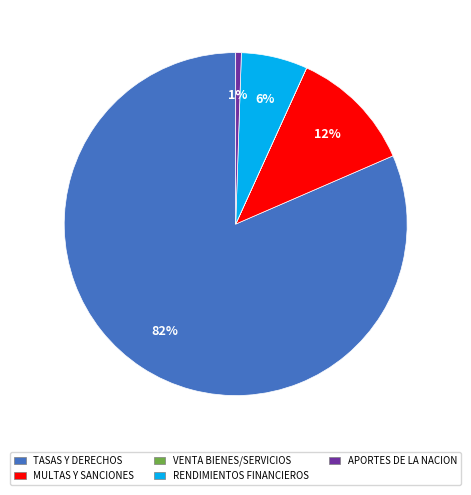

What is the largest slice in the pie chart?

TASAS Y DERECHOS